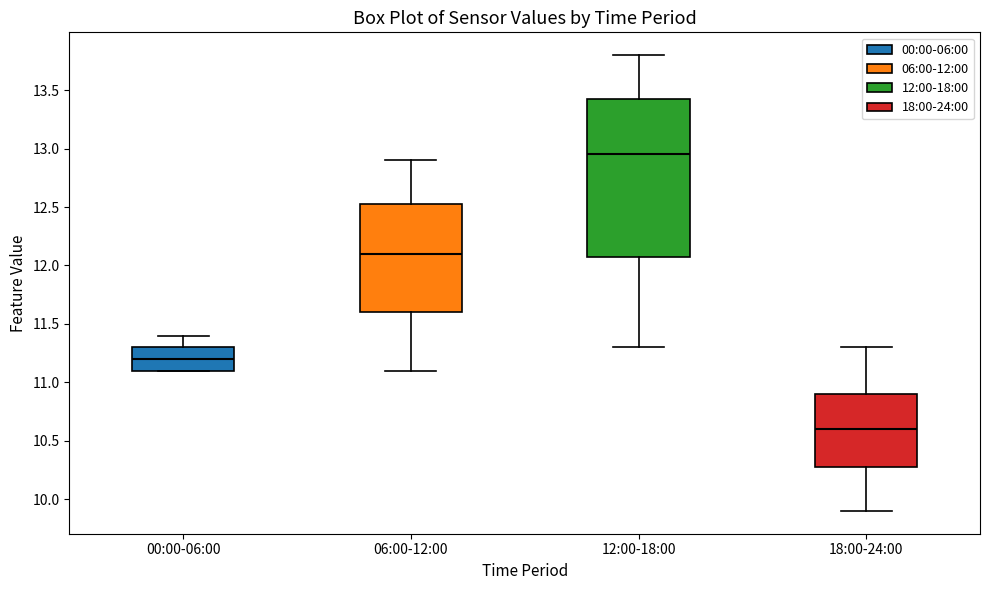

Which box has the highest median line?

12:00-18:00